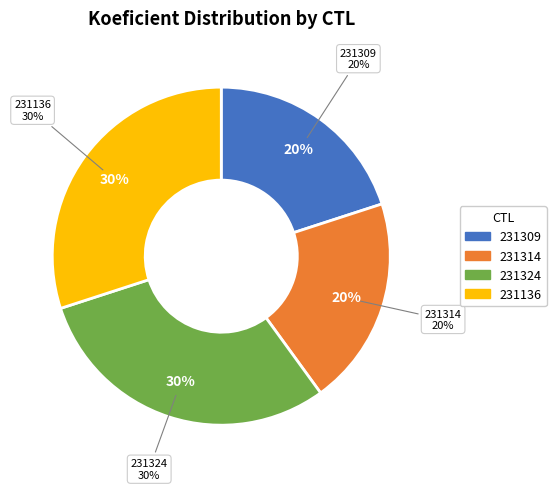

Rank the categories by value from highest to lowest.

231324, 231136, 231309, 231314